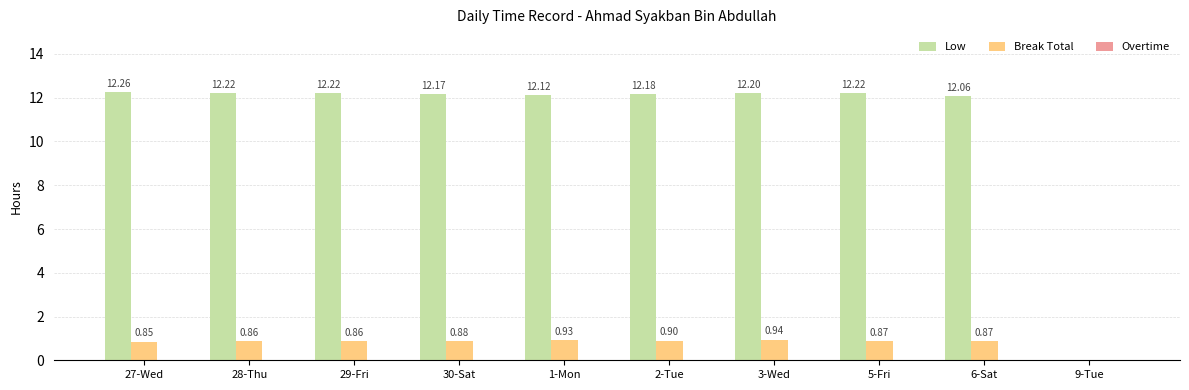

At which label is Low closest to 6?

9-Tue